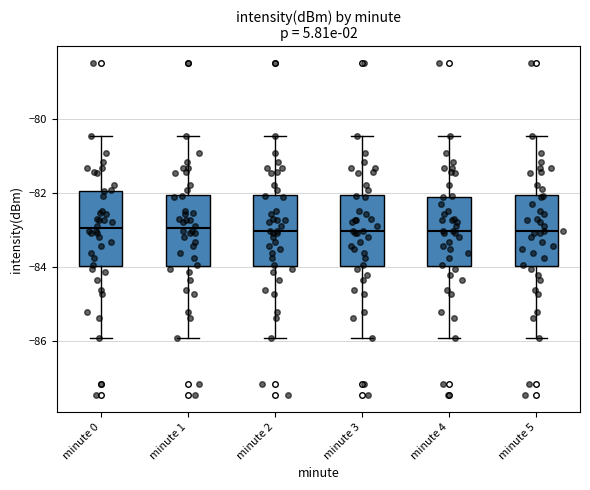

Reading left to right, transcribe this box plot: for each box, give where its median line is, the range the box spans, and where its two whiskers end, as read against the y-axis. The values are not printed on the chart, so give them approximately, as read against the axis.

minute 0: median -83.0, box -84.0 to -82.0, whiskers -85.8 to -80.4
minute 1: median -83.0, box -84.0 to -82.0, whiskers -85.8 to -80.4
minute 2: median -83.0, box -84.0 to -82.0, whiskers -85.8 to -80.4
minute 3: median -83.0, box -84.0 to -82.0, whiskers -85.8 to -80.4
minute 4: median -83.0, box -84.0 to -82.0, whiskers -85.8 to -80.4
minute 5: median -83.0, box -84.0 to -82.0, whiskers -85.8 to -80.4